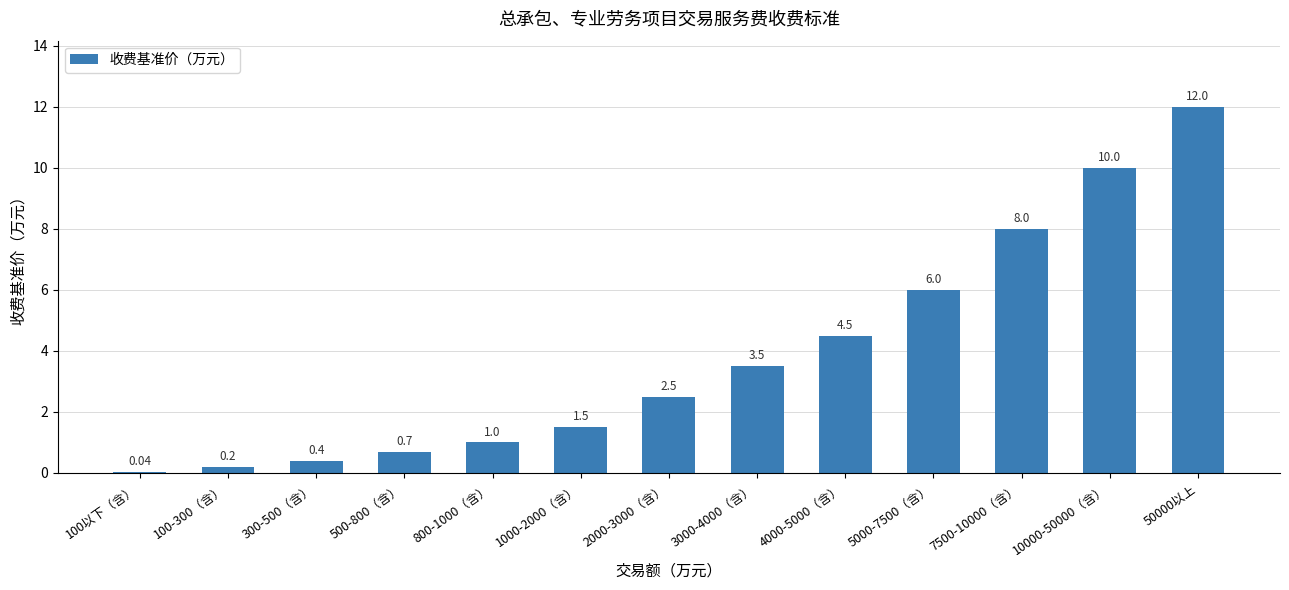

Between 7500-10000（含） and 100以下（含）, which is larger?

7500-10000（含）